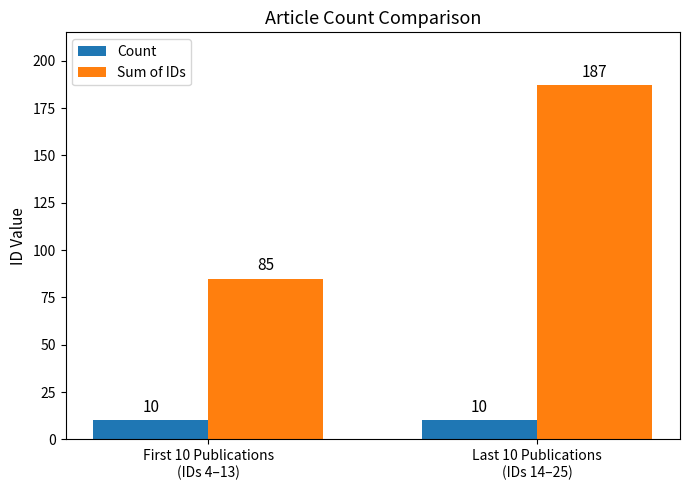

Rank the series by their average value, from lowest to highest.

Count, Sum of IDs